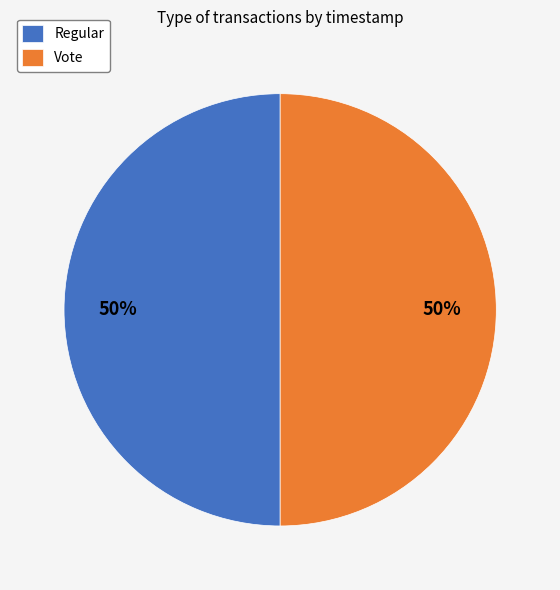

What is the ratio of the value at Vote to the value at Regular?

1.0